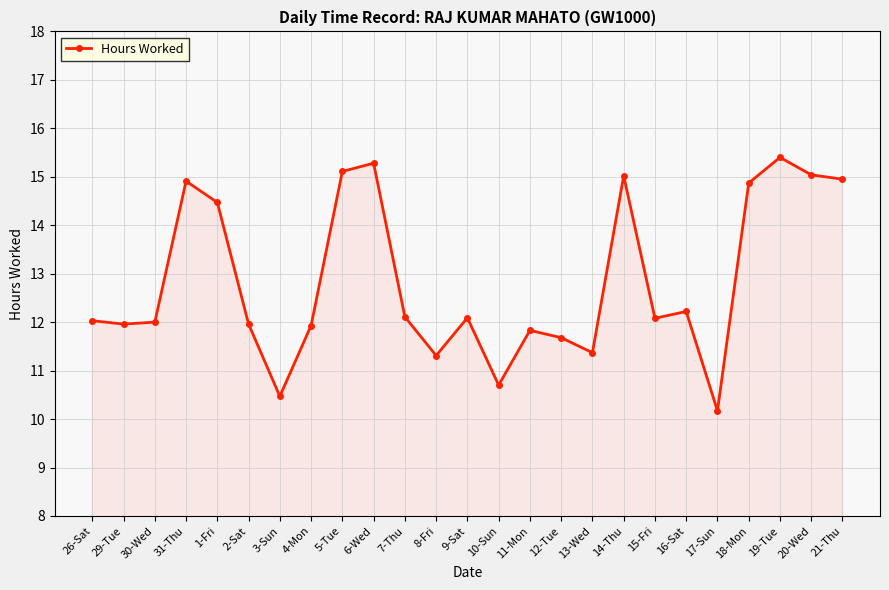

The value at 31-Thu is 14.9. True or false?

True